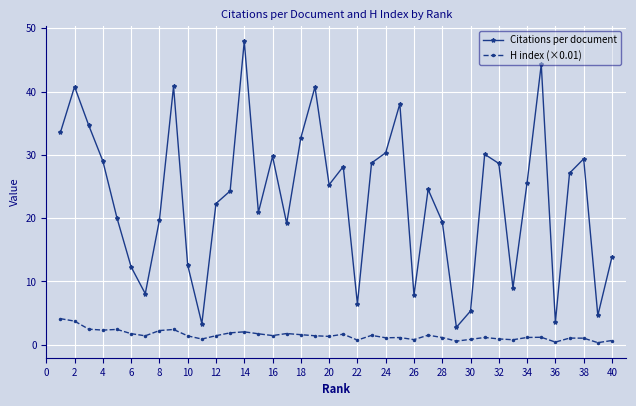

What is the value of the Citations per document point at the 31st from the left?

30.1